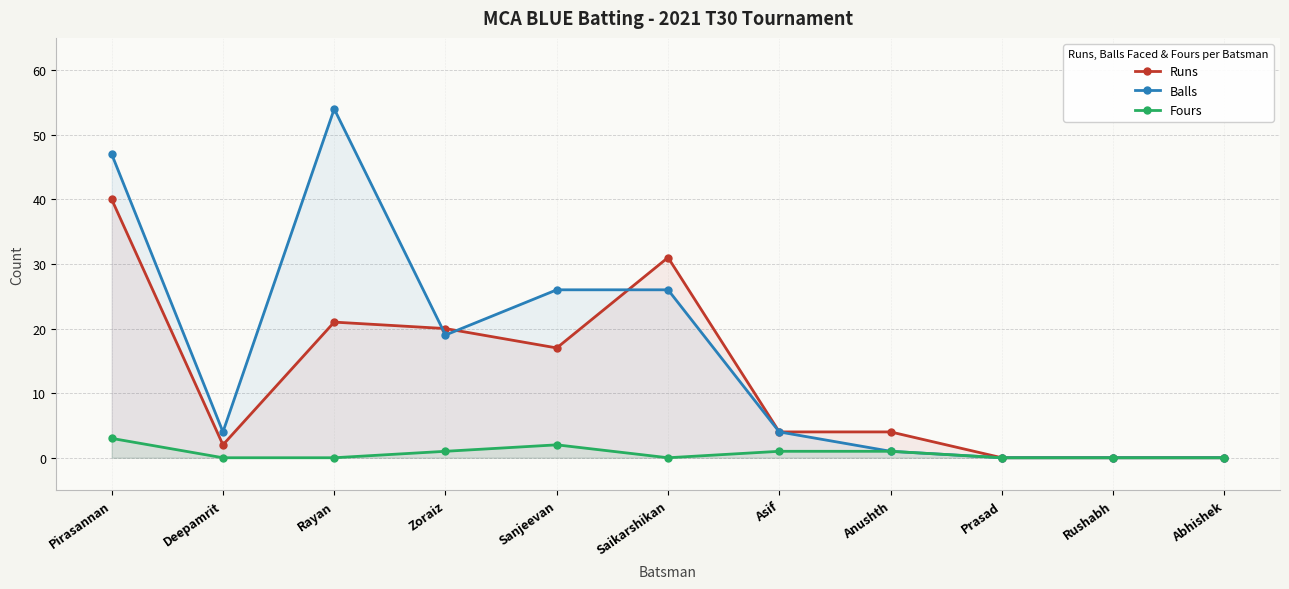

Which series changed the most between Sanjeevan and Asif?

Balls